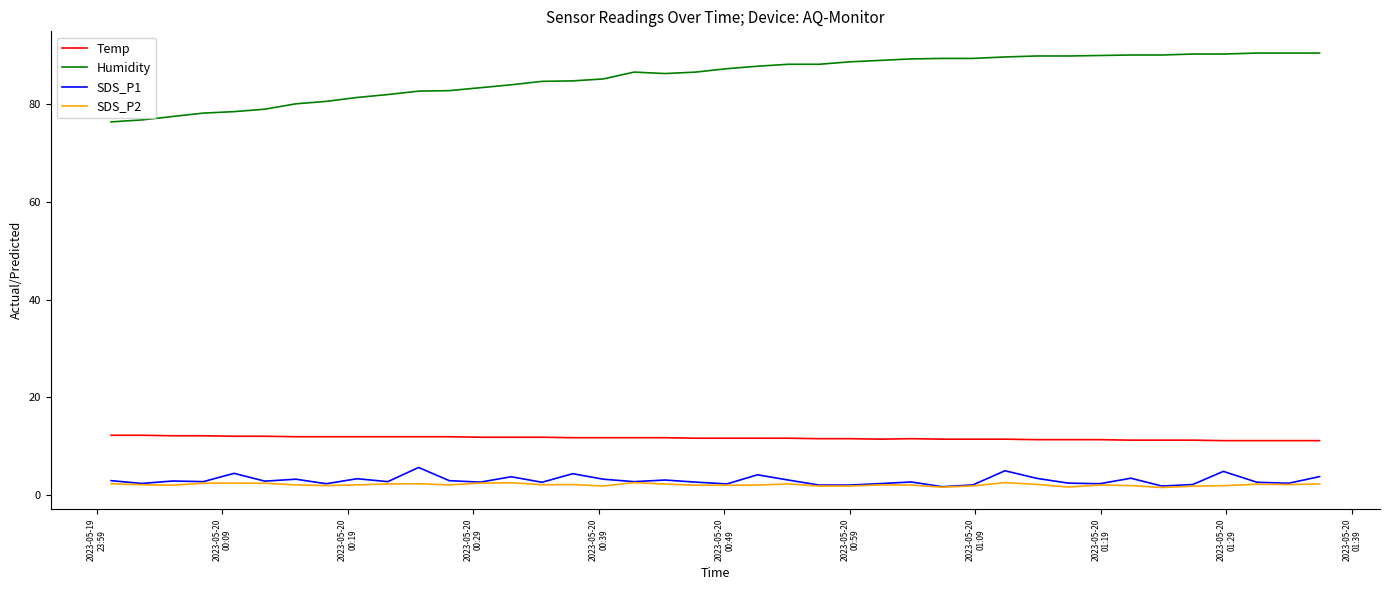

What is the difference between the second highest and minimum values in the Temp series?

1.1